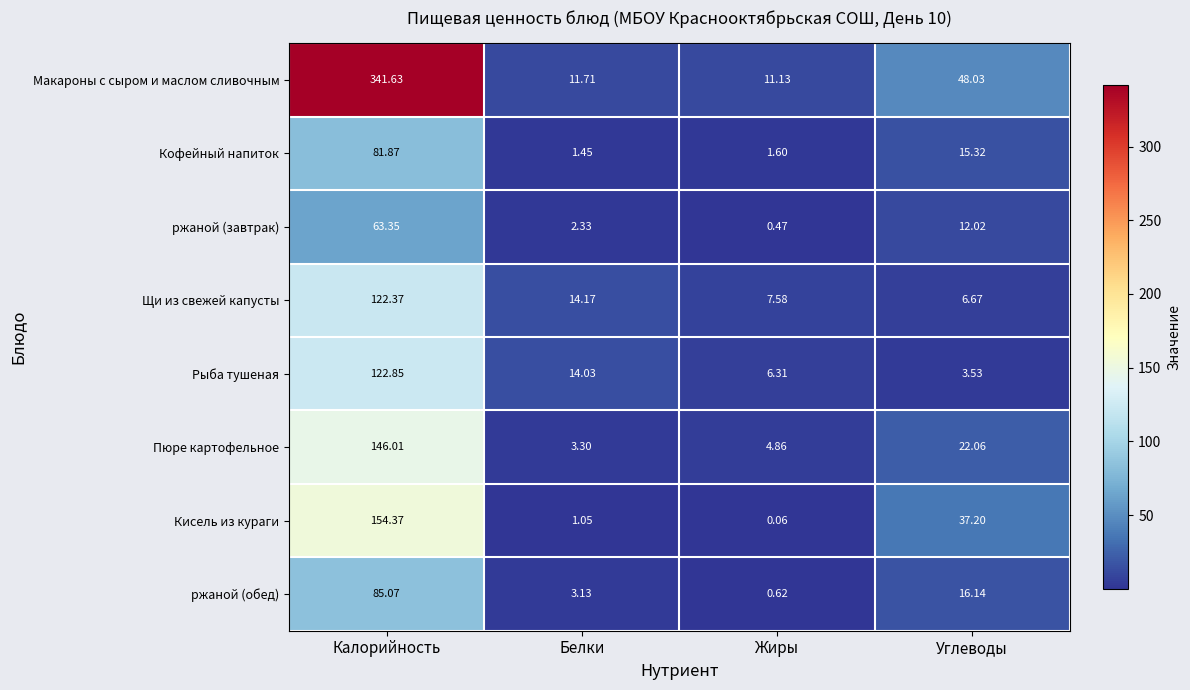

At which label does Щи из свежей капусты reach its minimum?

Углеводы